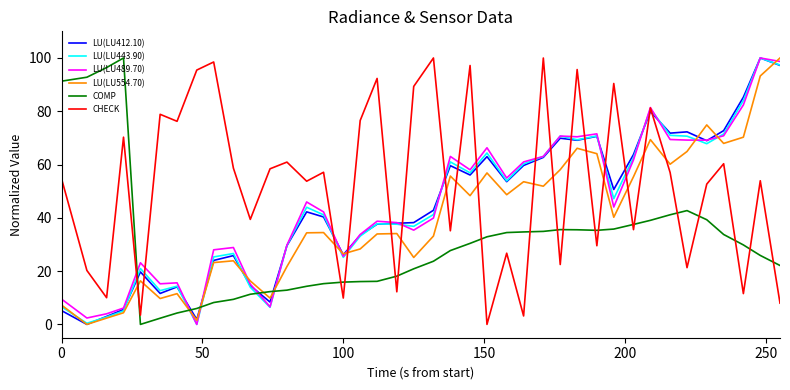

What is the maximum value for LU(LU489.70)?

100.0